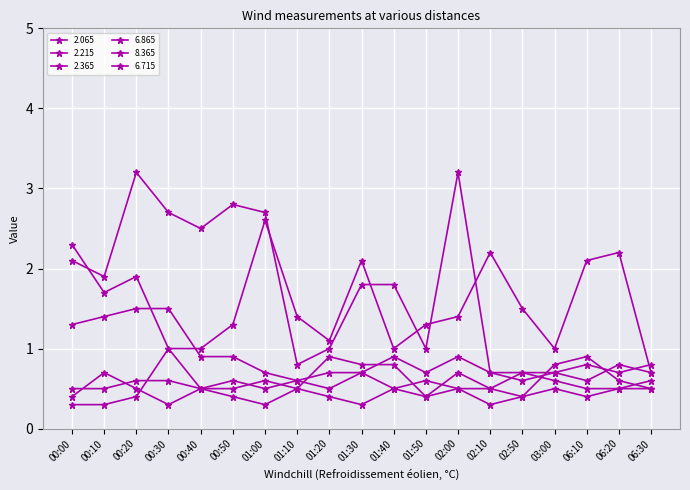

Where is 2.065 nearest to the value 1?

00:30